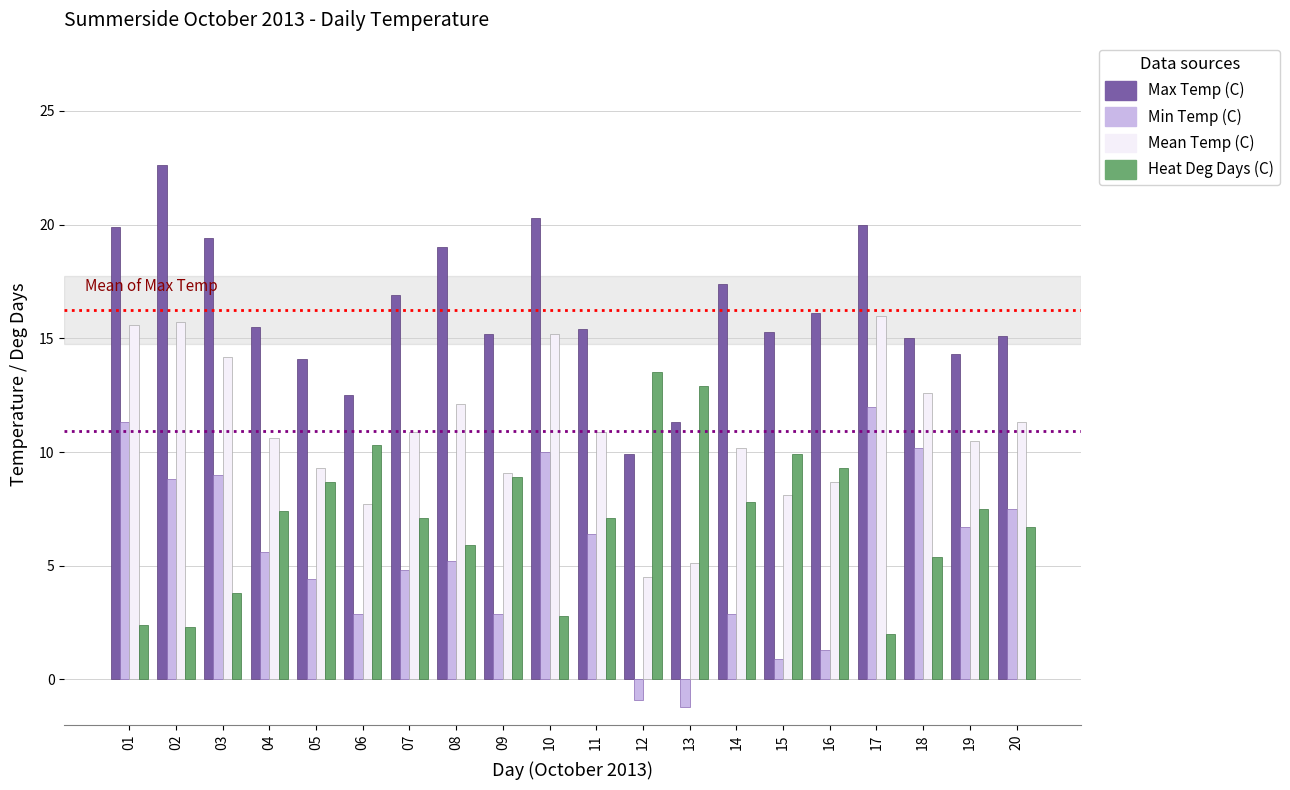

How many bars are there in total?

80